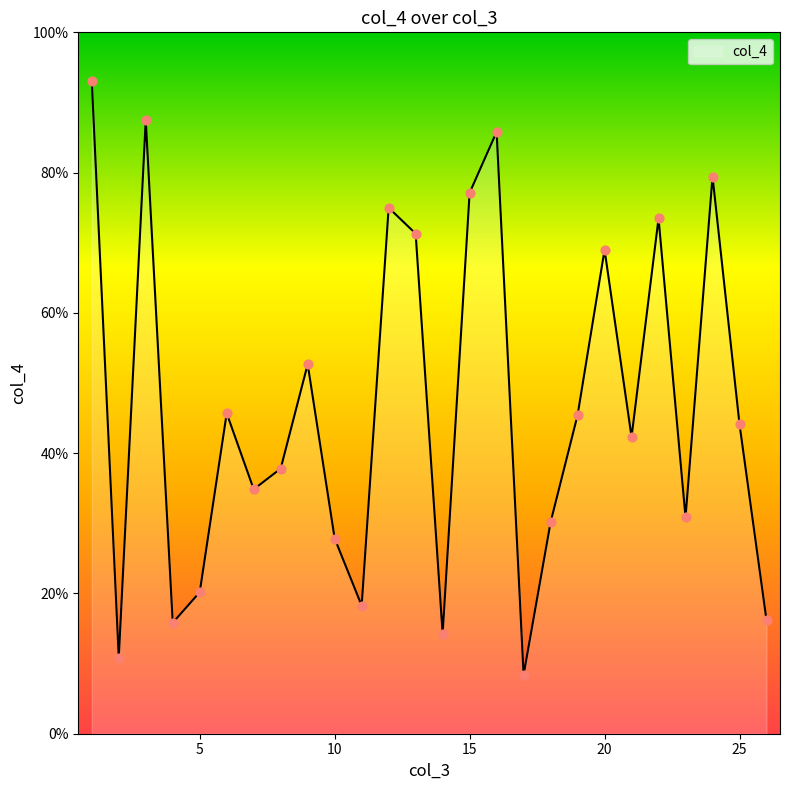

What is the minimum value shown in the chart?

8.4